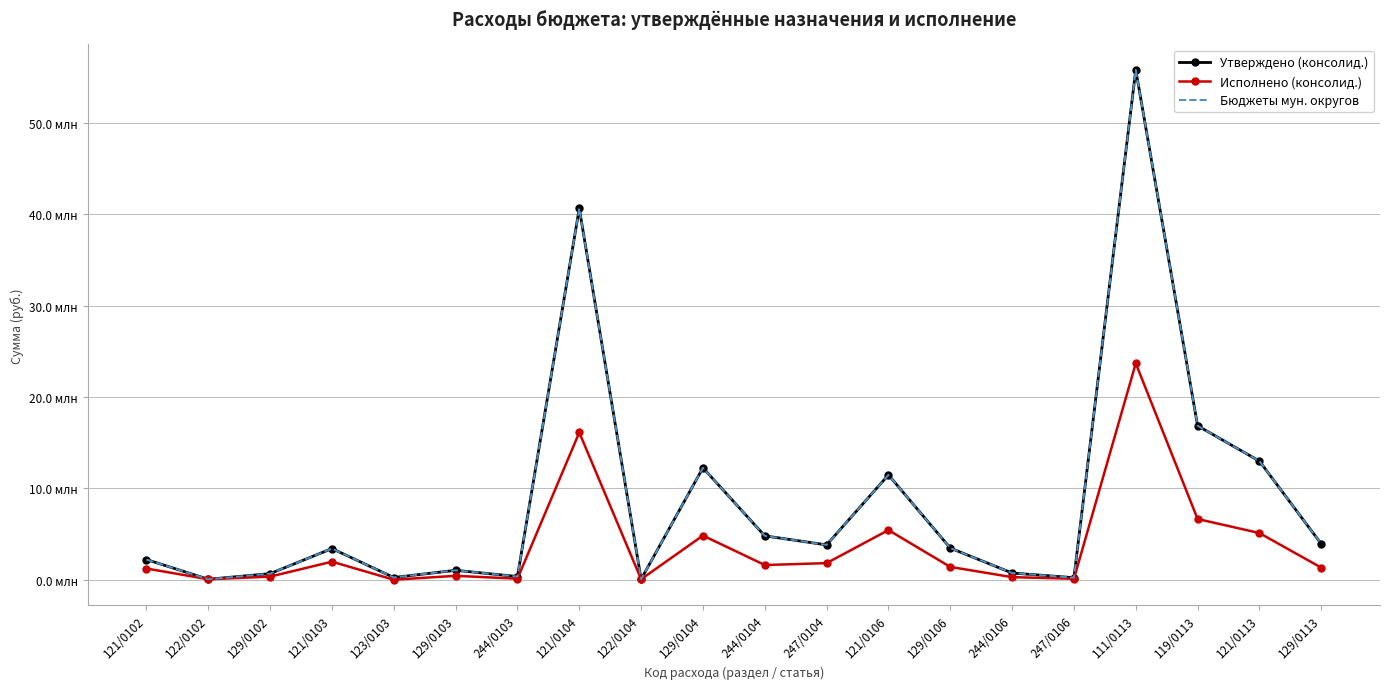

What is the label of the 10th point from the right?

244/0104